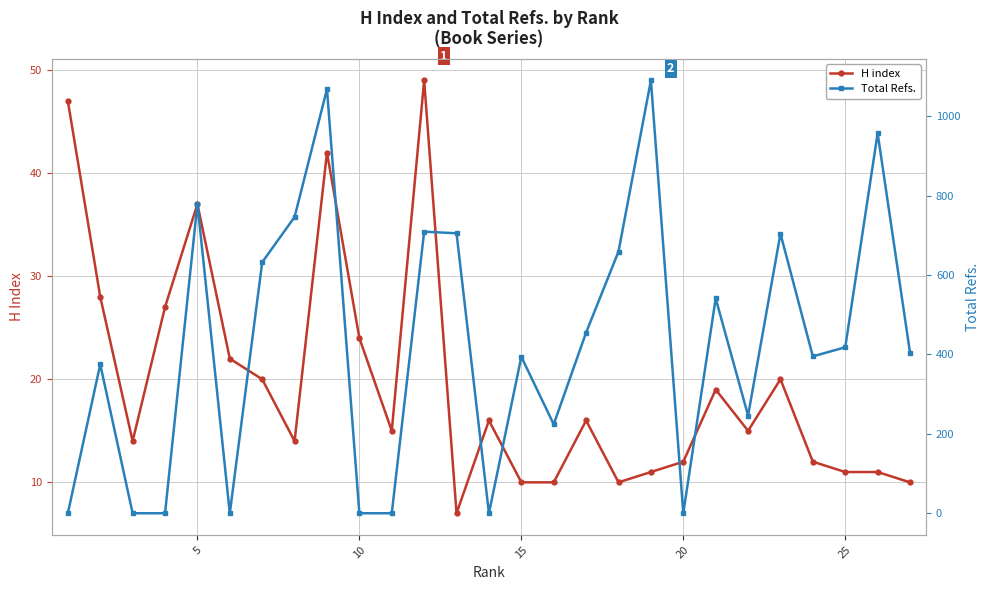

Is this an area chart (filled region under the line)?

No